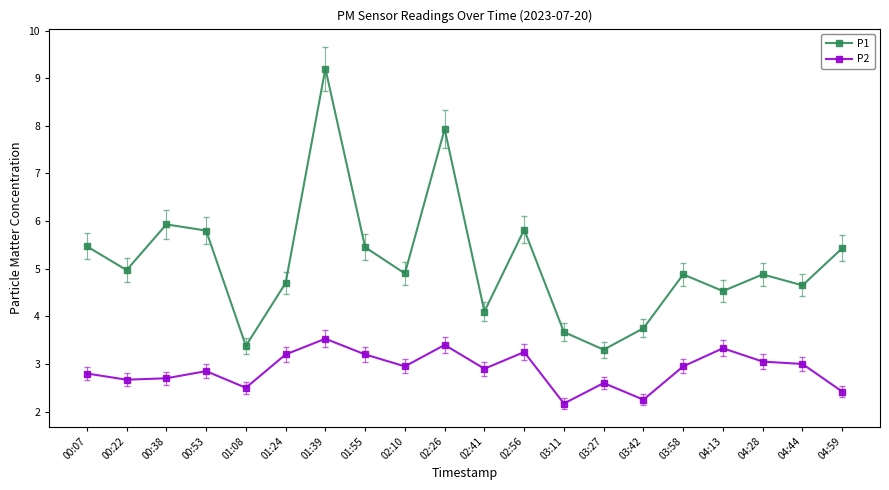

What is the sum of the P1 values at 01:55 and 02:26?

13.4